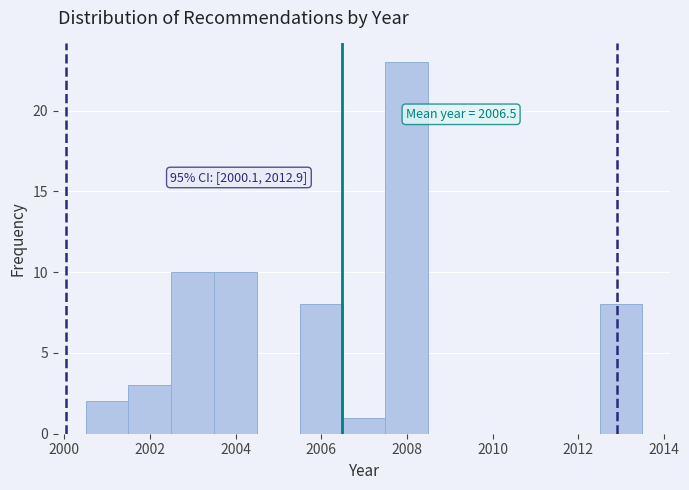

Which range on the x-axis has the tallest bar?

2007.5 to 2008.5